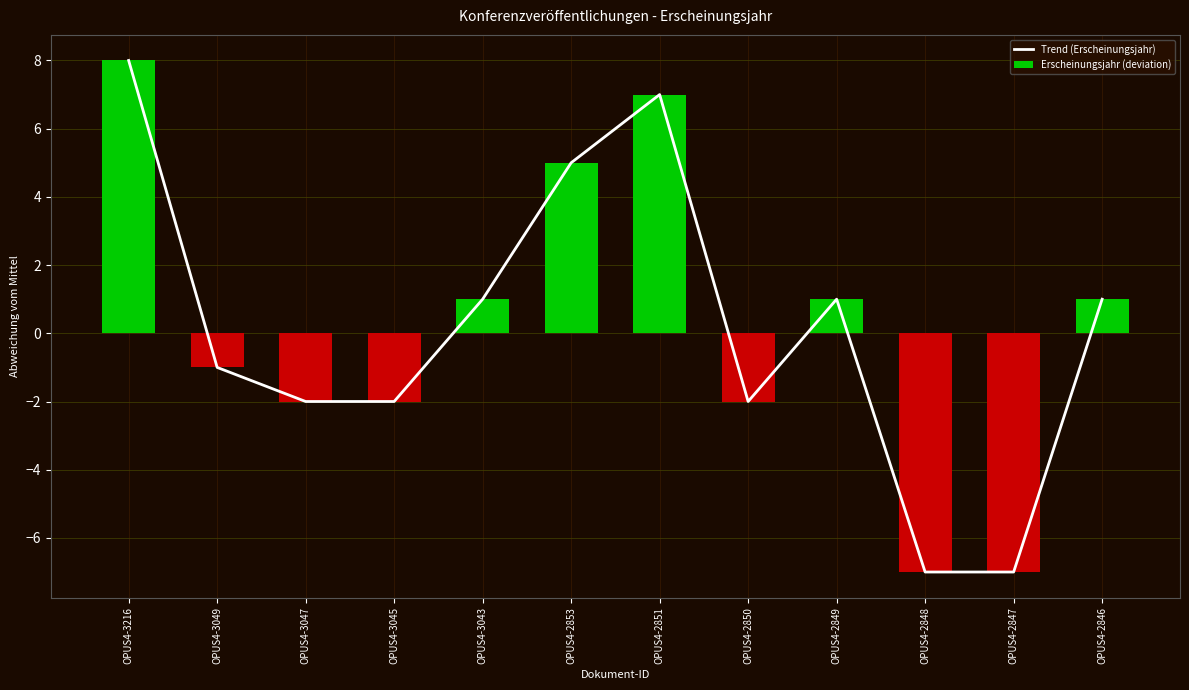

Reading left to right, list all the values displayed in this chart.

Trend (Erscheinungsjahr): 8	-1	-2	-2	1	5	7	-2	1	-7	-7	1
Erscheinungsjahr (deviation): 8	-1	-2	-2	1	5	7	-2	1	-7	-7	1